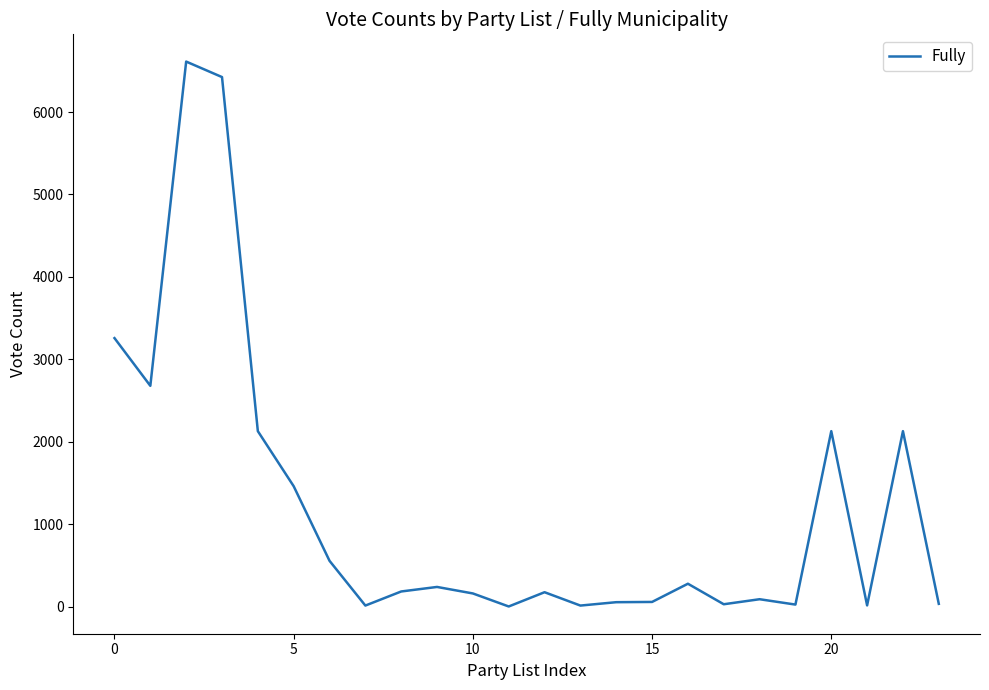

What is the maximum value shown in the chart?

6612